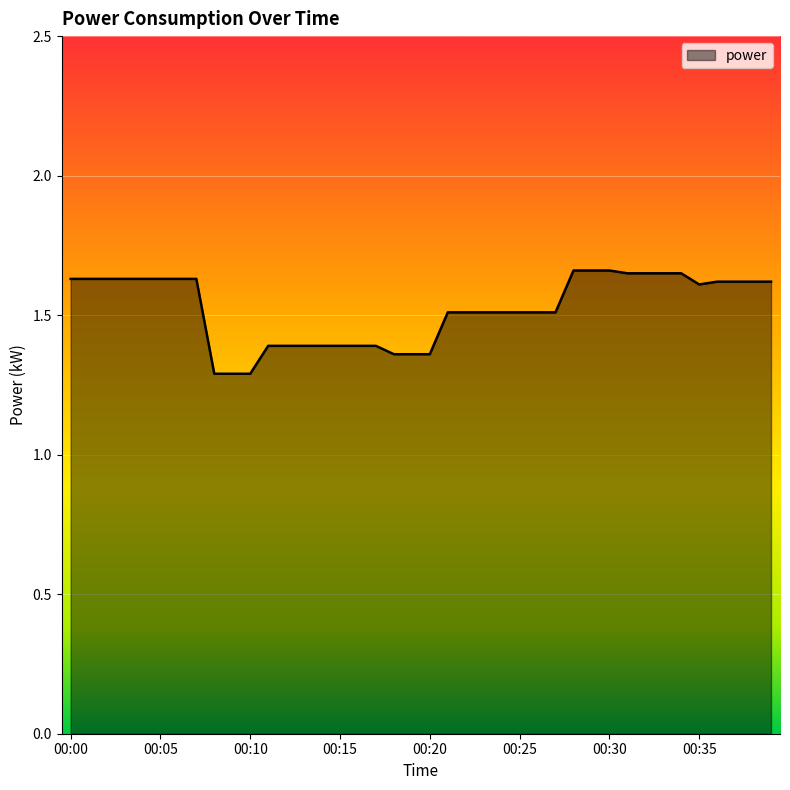

What is the difference between the maximum and minimum values?

0.4